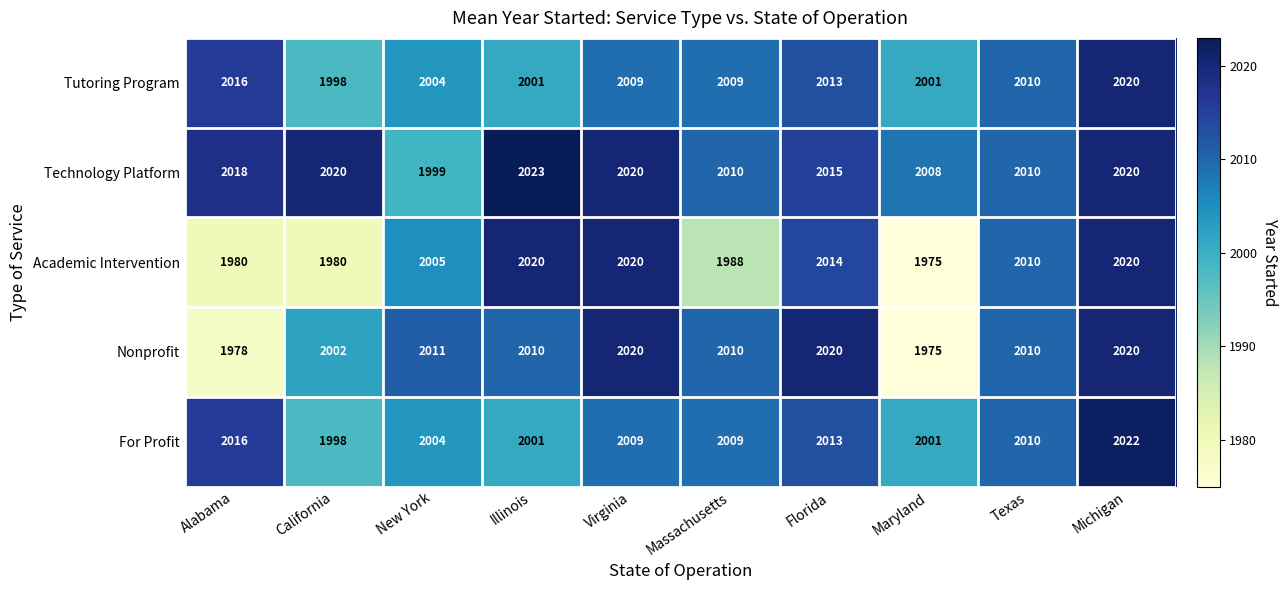

True or false: Nonprofit has a value of 2011 at New York.

True